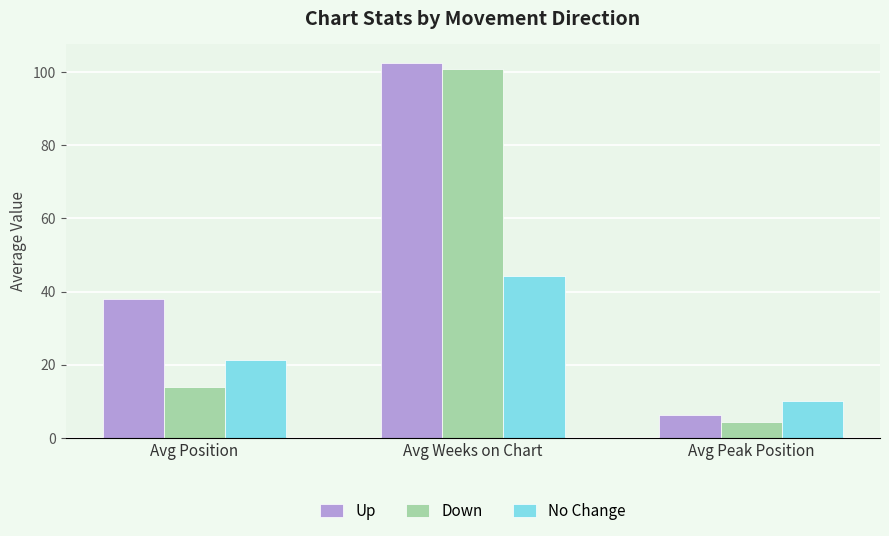

At Avg Position, list the series in order from largest to smallest.

Up, No Change, Down